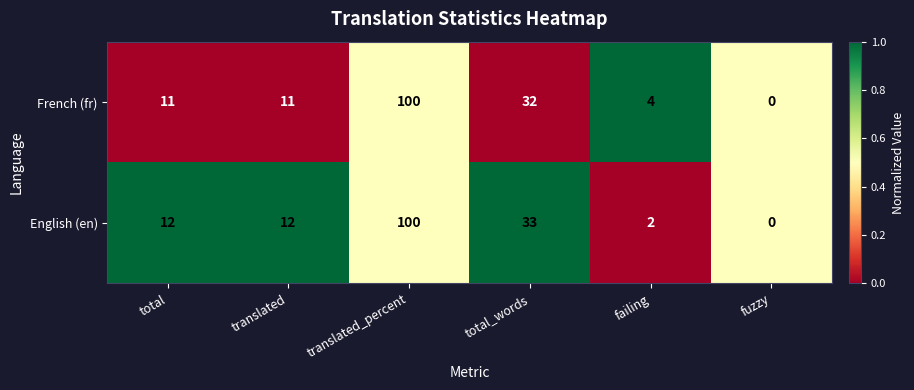

Reading right to left, list all the values displayed in this chart.

French (fr): 0	4	32	100	11	11
English (en): 0	2	33	100	12	12